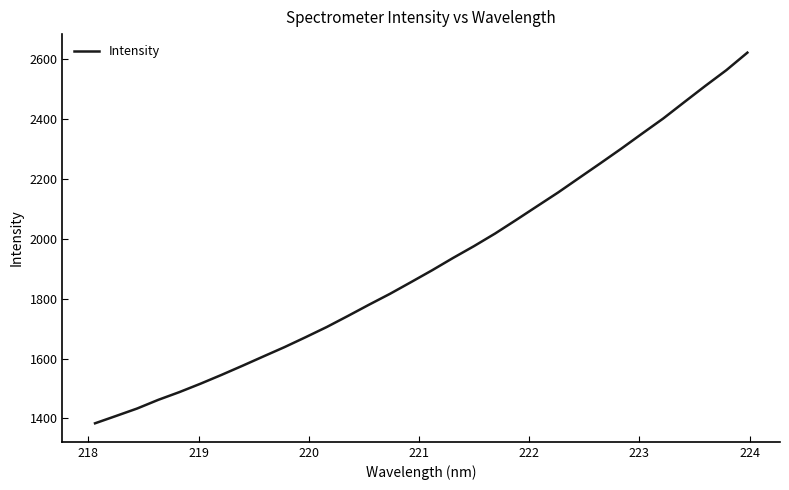

What is the difference between the maximum and minimum values?

1238.0